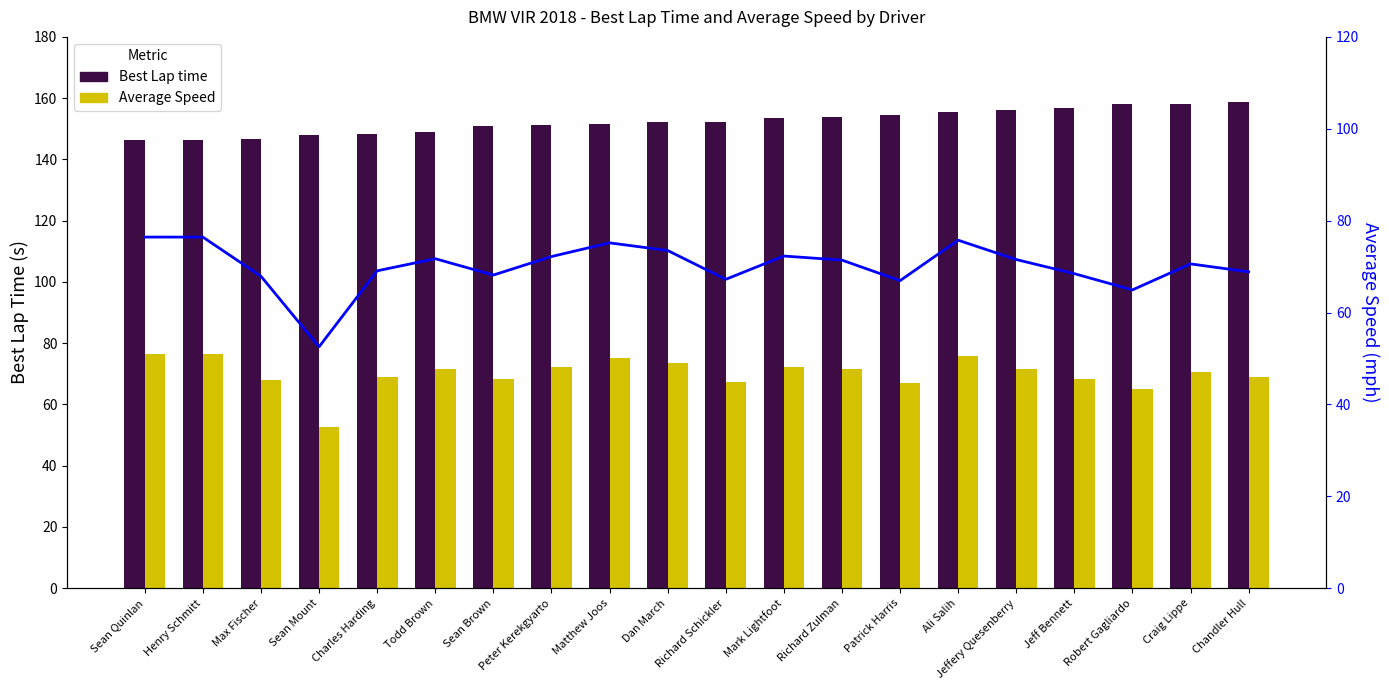

Reading left to right, what are all the values shown in this chart?

Best Lap time: 146.4	146.4	146.6	147.8	148.2	148.9	150.9	151.4	151.7	152.3	152.3	153.6	153.8	154.6	155.4	156.2	156.9	158.1	158.1	158.8
Average Speed: 76.4	76.4	67.9	52.6	69.1	71.7	68.2	72.2	75.2	73.5	67.2	72.3	71.4	66.9	75.8	71.5	68.5	64.9	70.6	68.9
Average Speed Line: 76.4	76.4	67.9	52.6	69.1	71.7	68.2	72.2	75.2	73.5	67.2	72.3	71.4	66.9	75.8	71.5	68.5	64.9	70.6	68.9